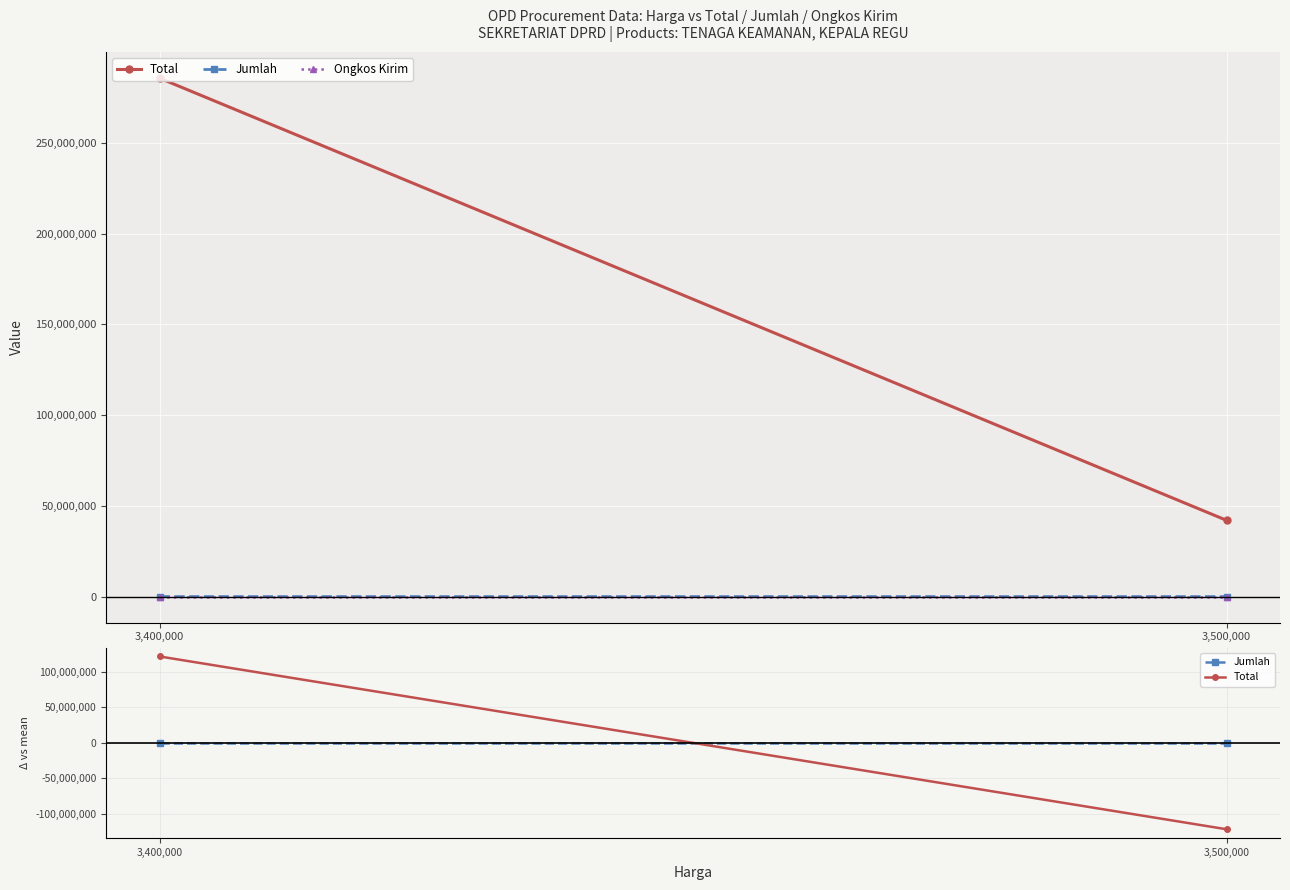

At 3,500,000, list the series in order from smallest to largest.

Total, Jumlah, Ongkos Kirim